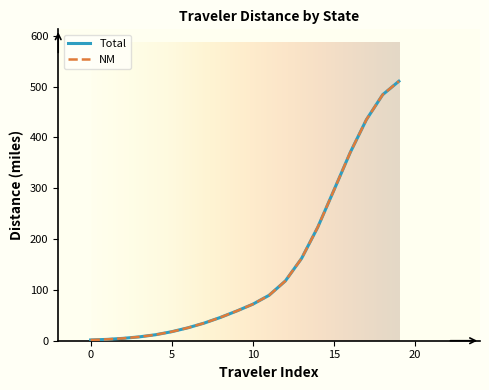

List the series in order of their peak value, lowest first.

Total, NM